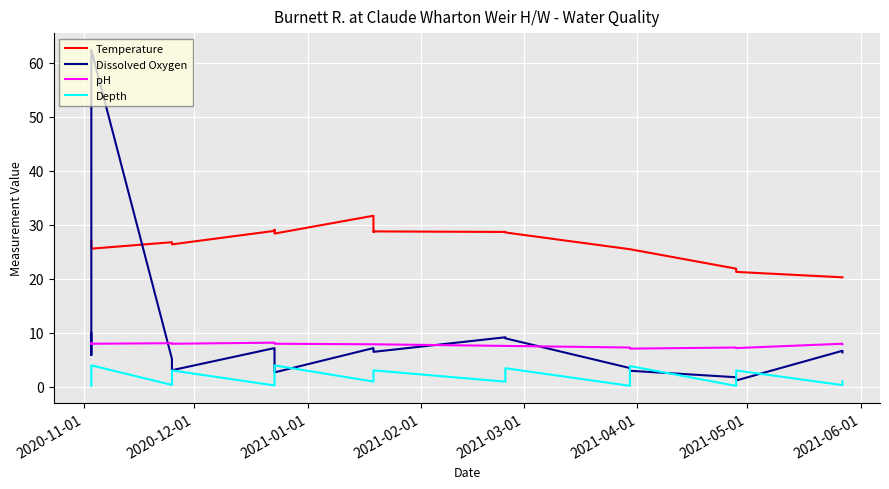

What is the average value of the Temperature series?

26.4